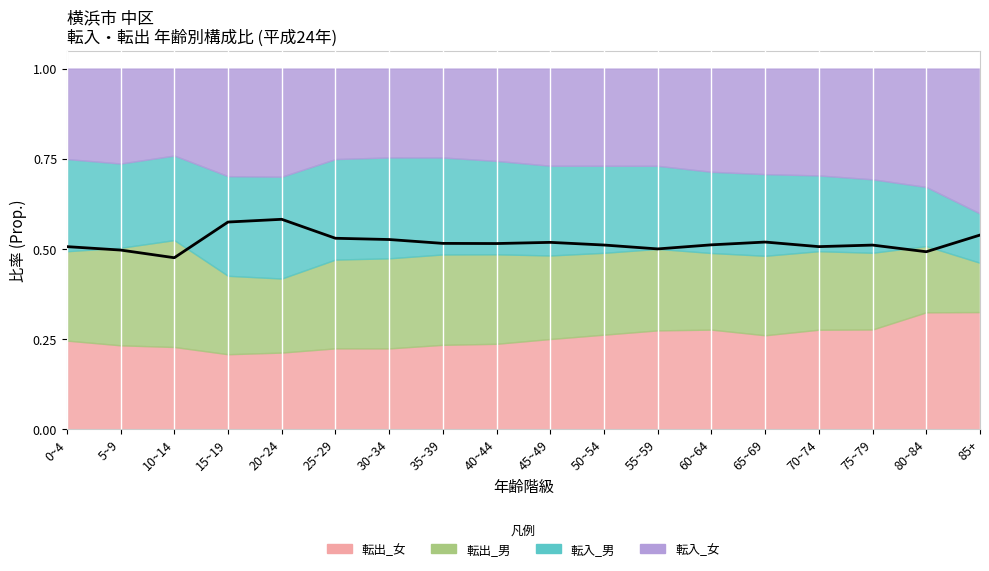

Reading right to left, what are all the values shown in this chart?

0.5	0.5	0.5	0.5	0.5	0.5	0.5	0.5	0.5	0.5	0.5	0.5	0.5	0.6	0.6	0.5	0.5	0.5